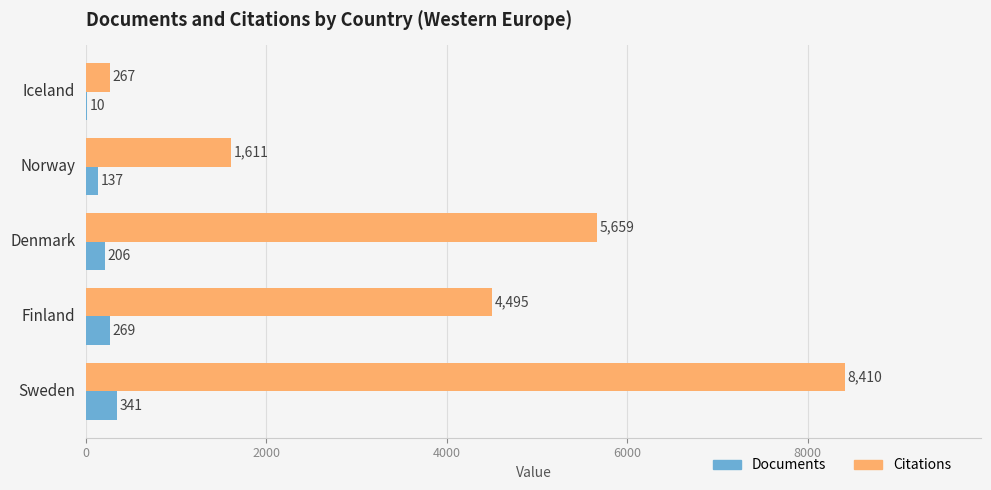

Which series has the largest range (max minus min)?

Citations